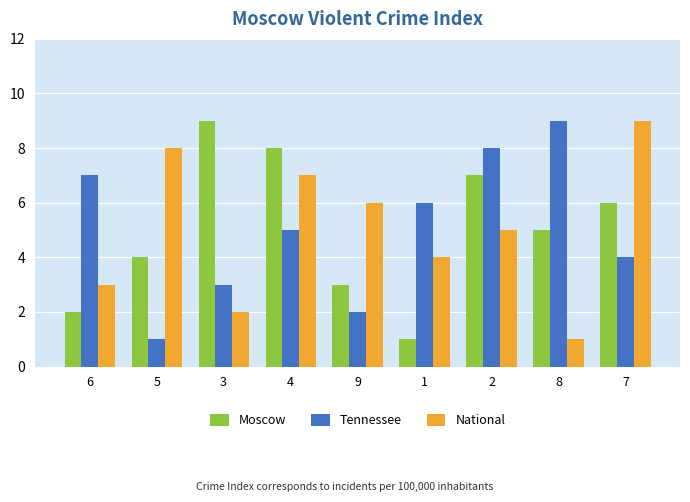

What are all the series names shown in the legend?

Moscow, Tennessee, National